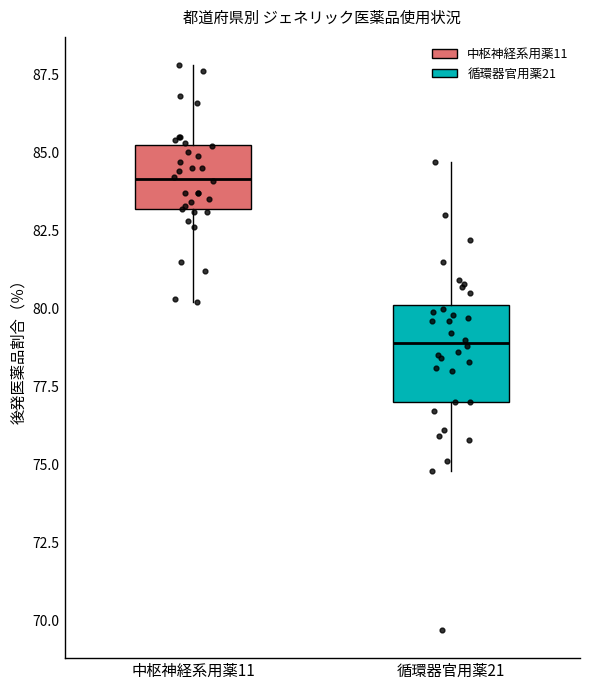

Where does the upper whisker of the box for 循環器官用薬21 end on the y-axis? The values are not printed on the chart, so give them approximately, as read against the axis.

84.5